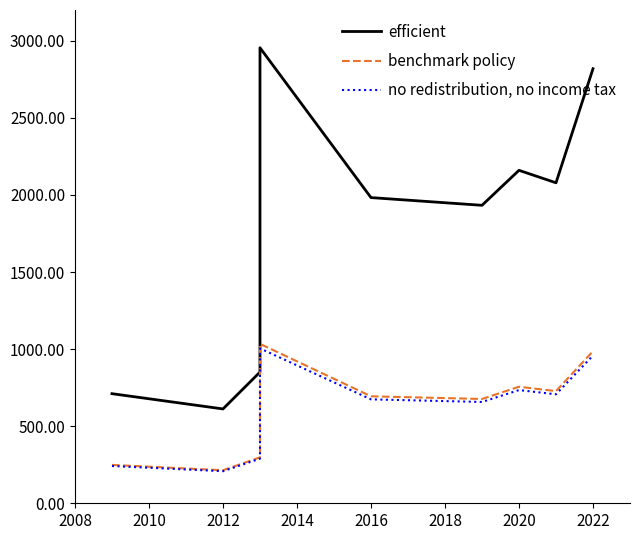

True or false: benchmark policy and efficient cross at least once.

False